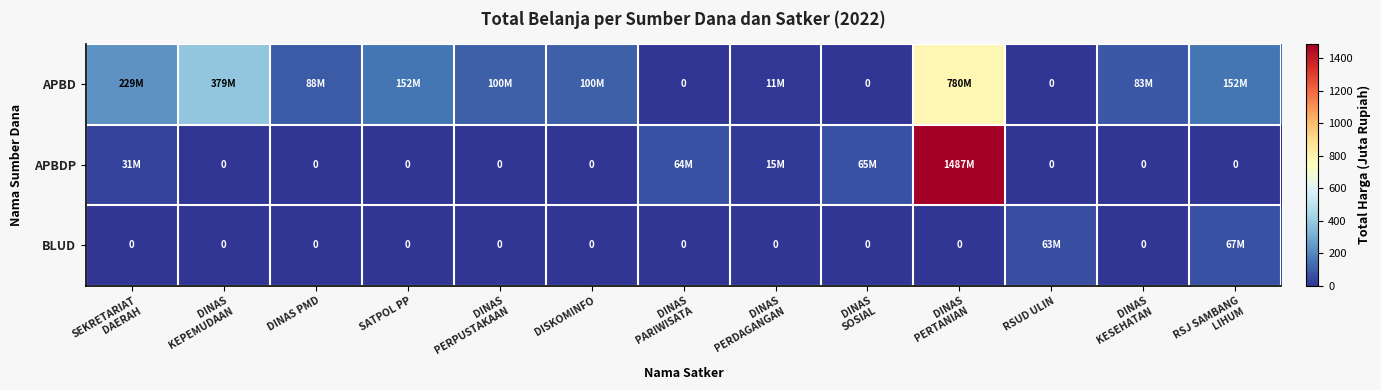

At which category does the chart reach its minimum across all series?

DINAS
PARIWISATA